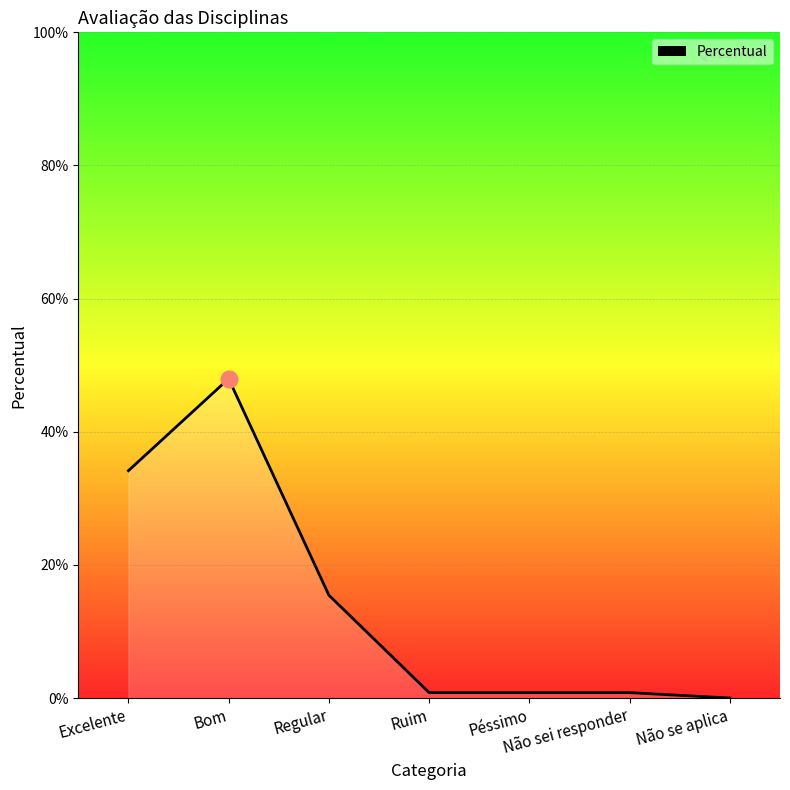

How many points are higher than both their immediate neighbors (excluding endpoints)?

1